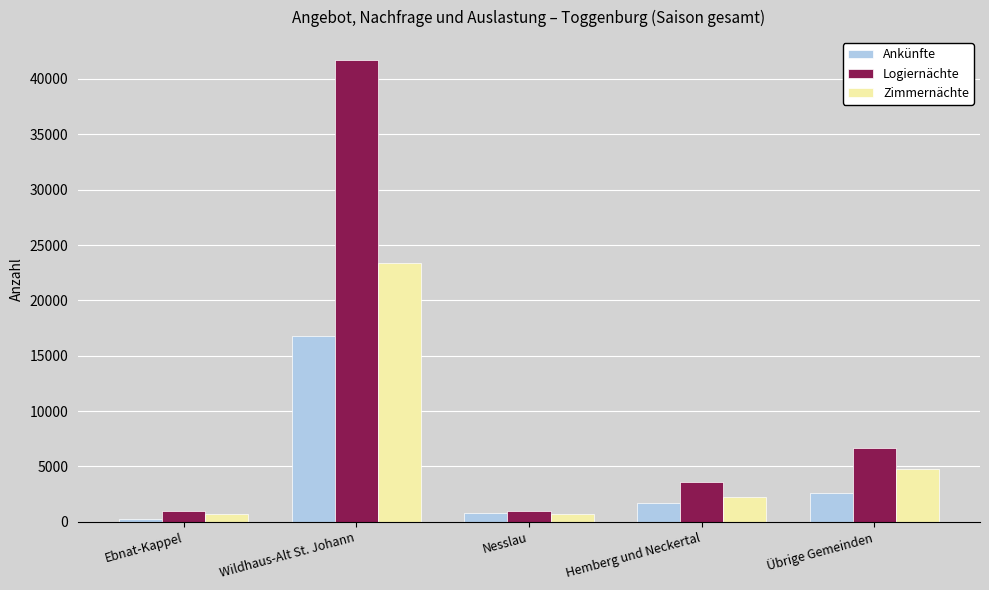

What is the difference between the maximum and minimum values in the Zimmernächte series?

22620